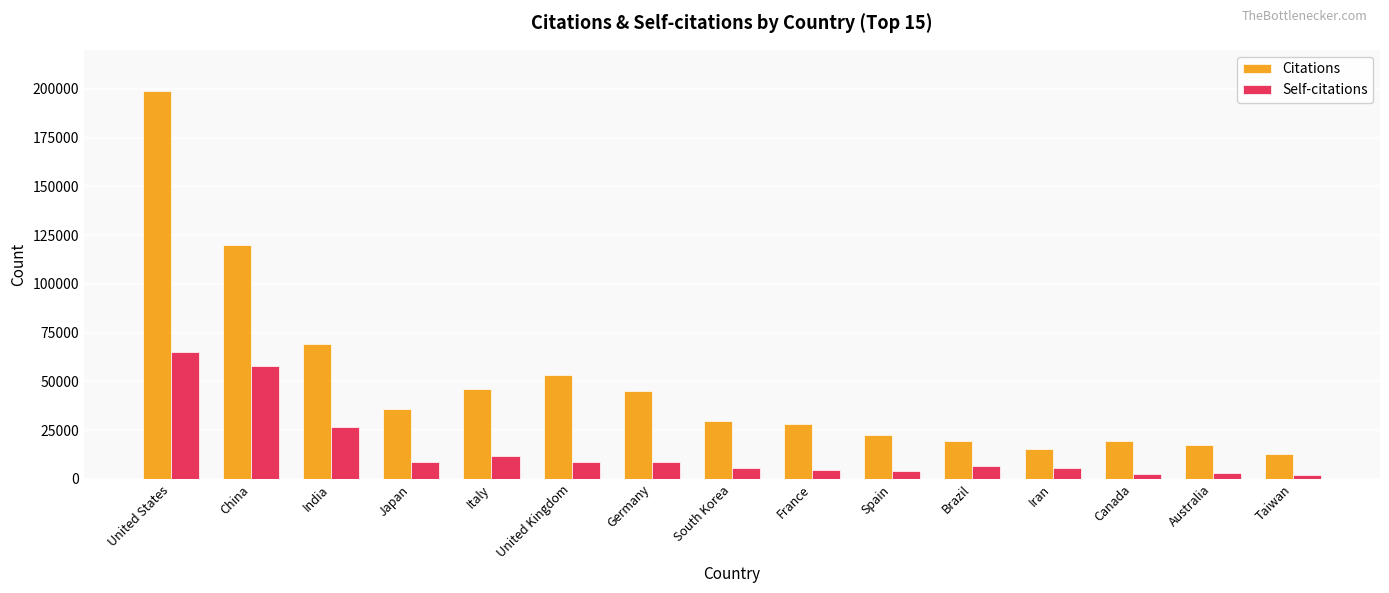

What is the average value of the Self-citations series?

14783